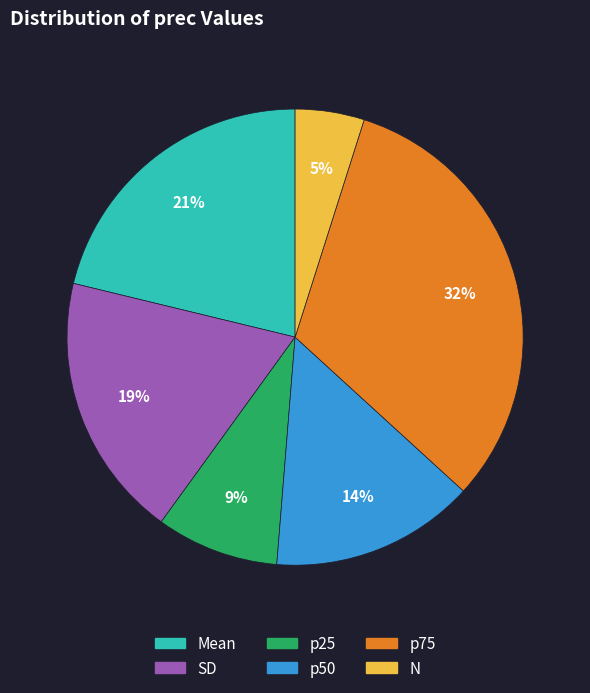

Which has a higher value, p75 or SD?

p75